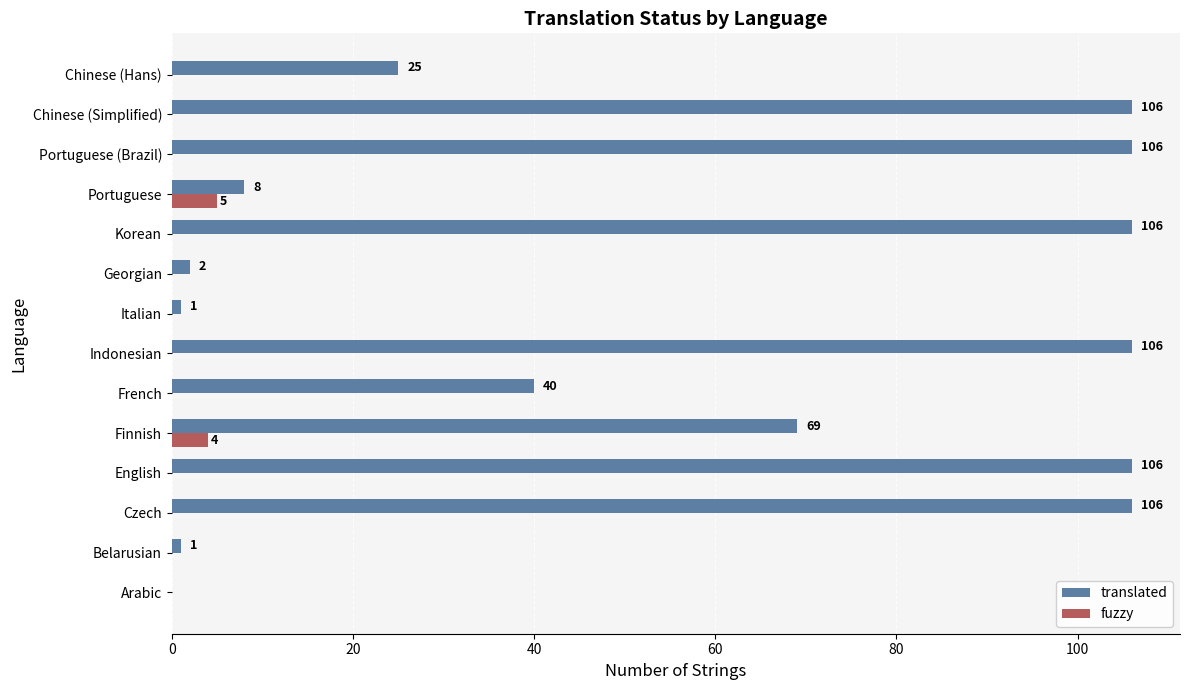

What are all the series names shown in the legend?

translated, fuzzy